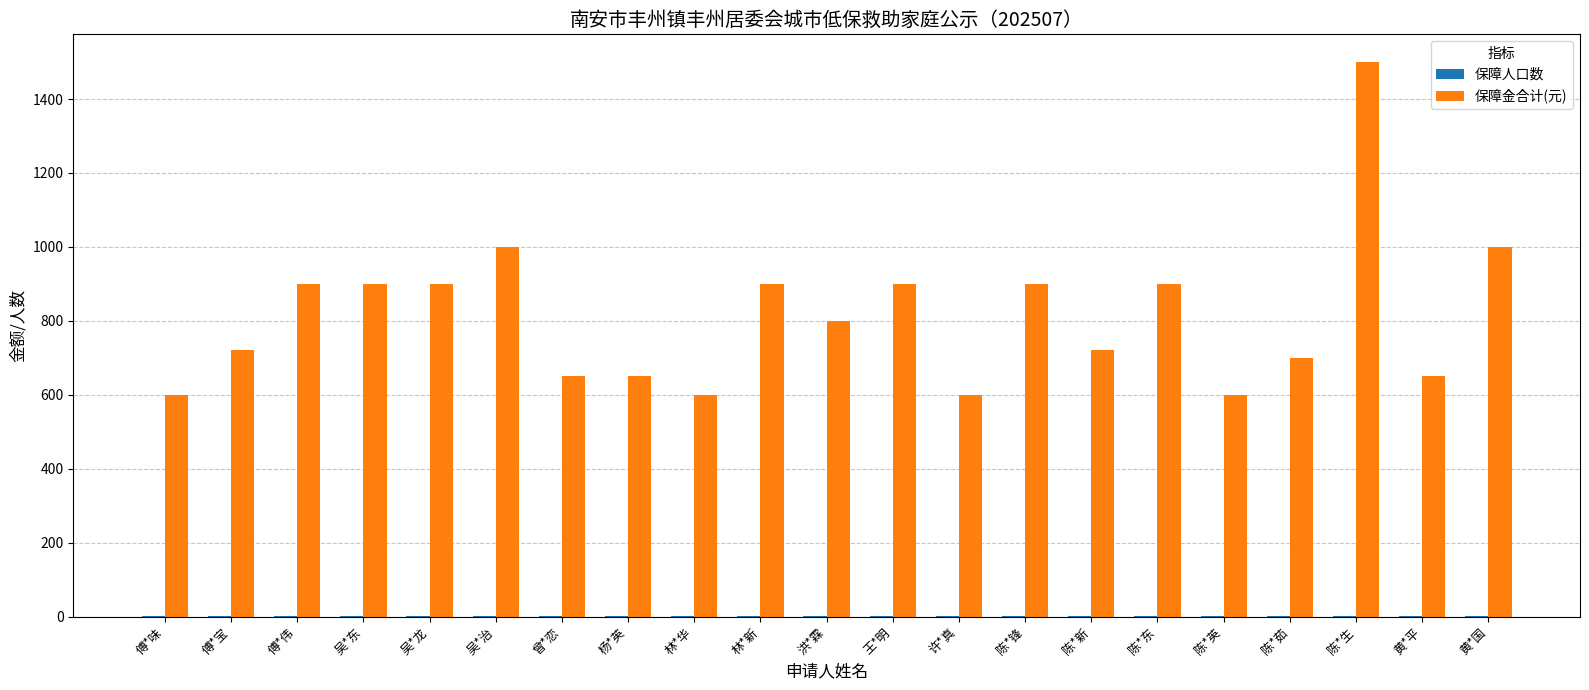

What is the maximum value for 保障金合计(元)?

1500